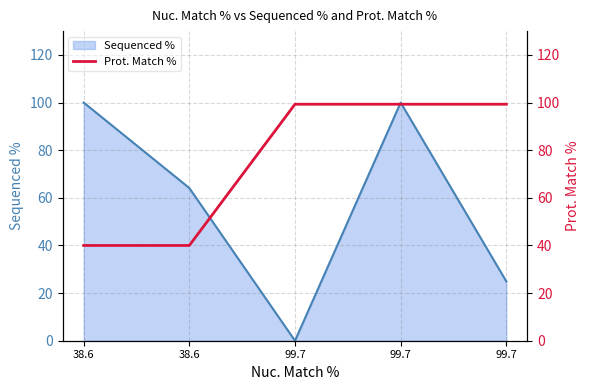

Between 38.6 and 99.7, which is larger?

99.7